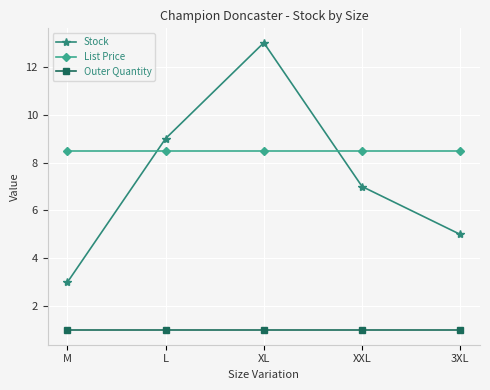

What is the total value across all series at L?

18.5